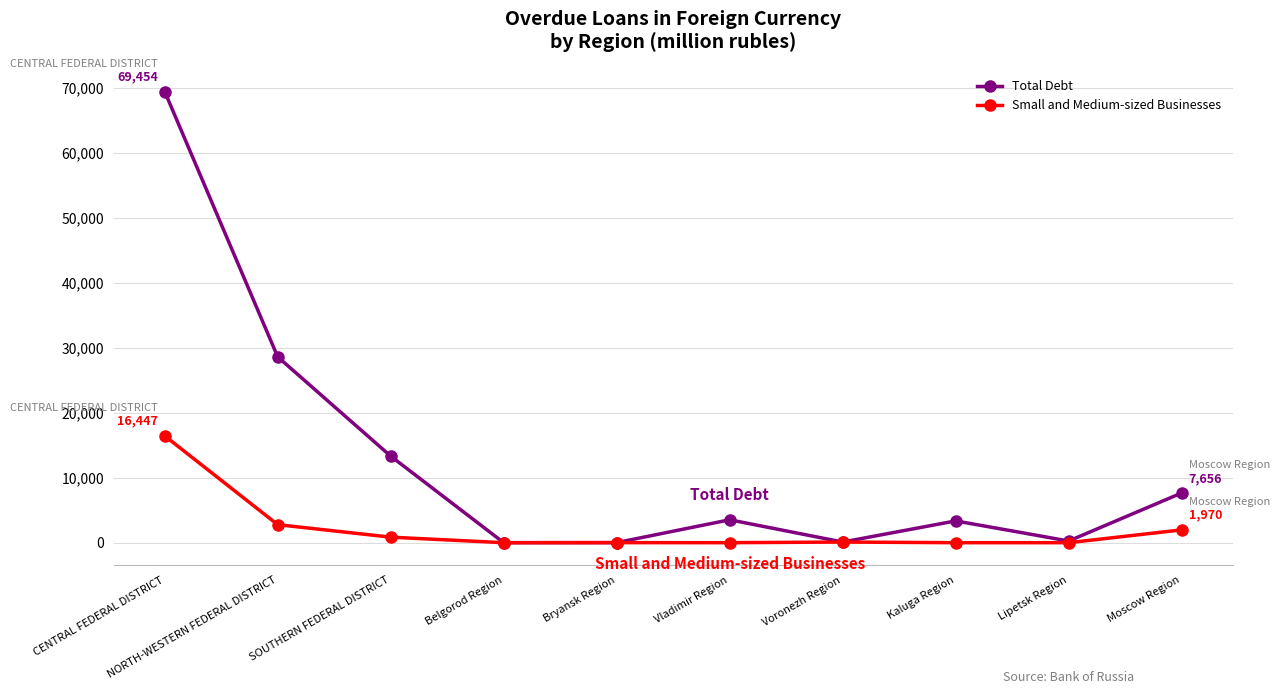

At which category is the sum across all series the highest?

CENTRAL FEDERAL DISTRICT